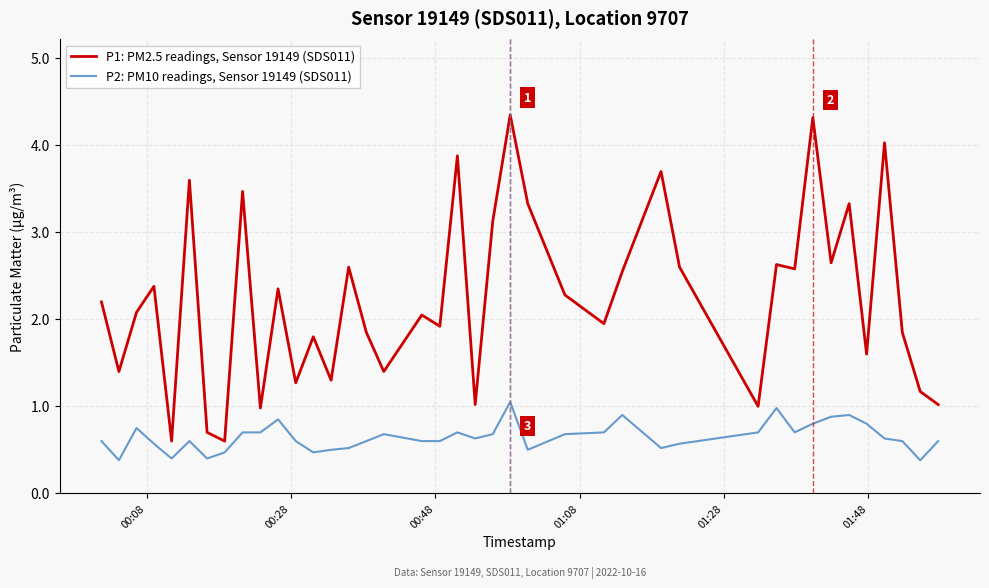

What is the sum of all P1: PM2.5 readings, Sensor 19149 (SDS011) values?

89.5